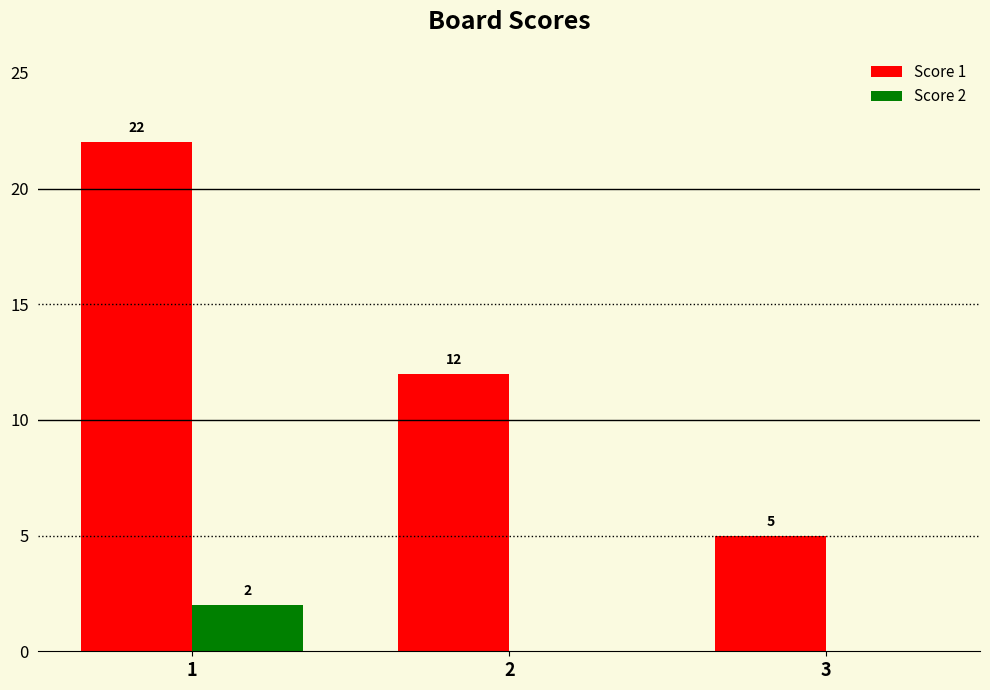

Reading left to right, what are all the values shown in this chart?

Score 1: 22	12	5
Score 2: 2	0	0